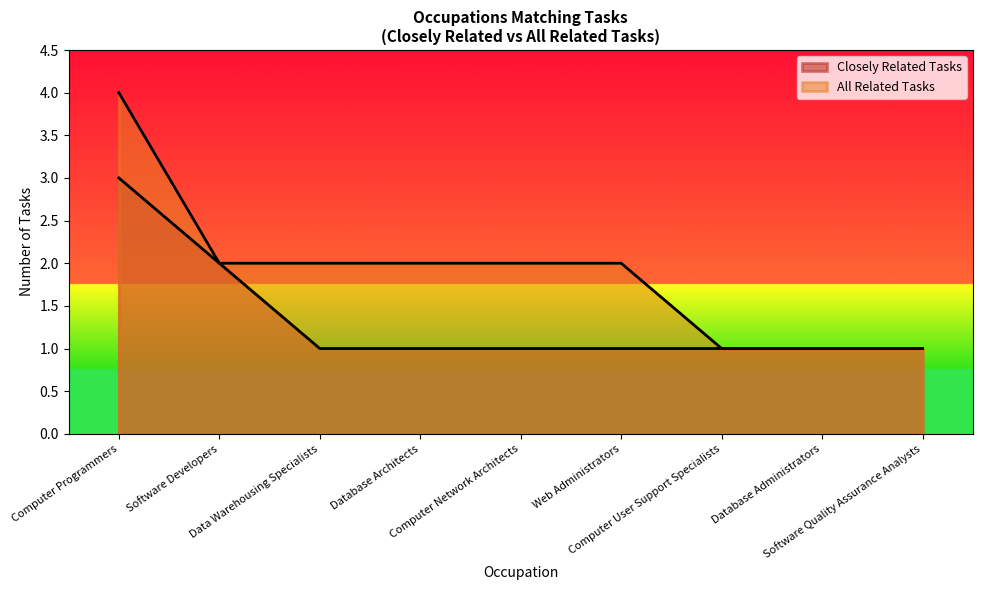

Rank the series at Database Administrators from lowest to highest value.

Closely Related Tasks, All Related Tasks